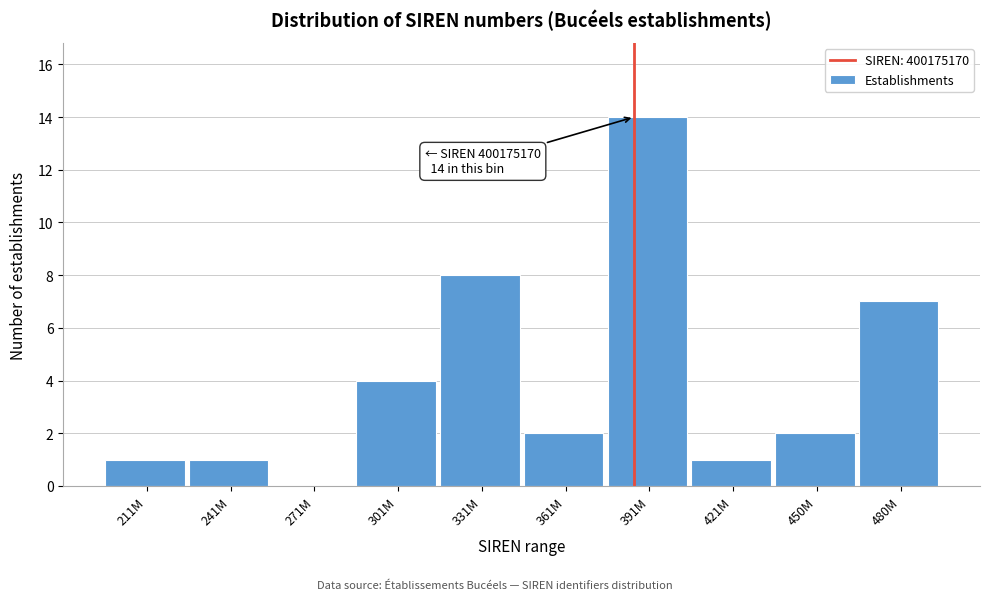

Reading left to right, list all the values displayed in this chart.

211M=1	241M=1	271M=0	301M=4	331M=8	361M=2	391M=14	421M=1	450M=2	480M=7